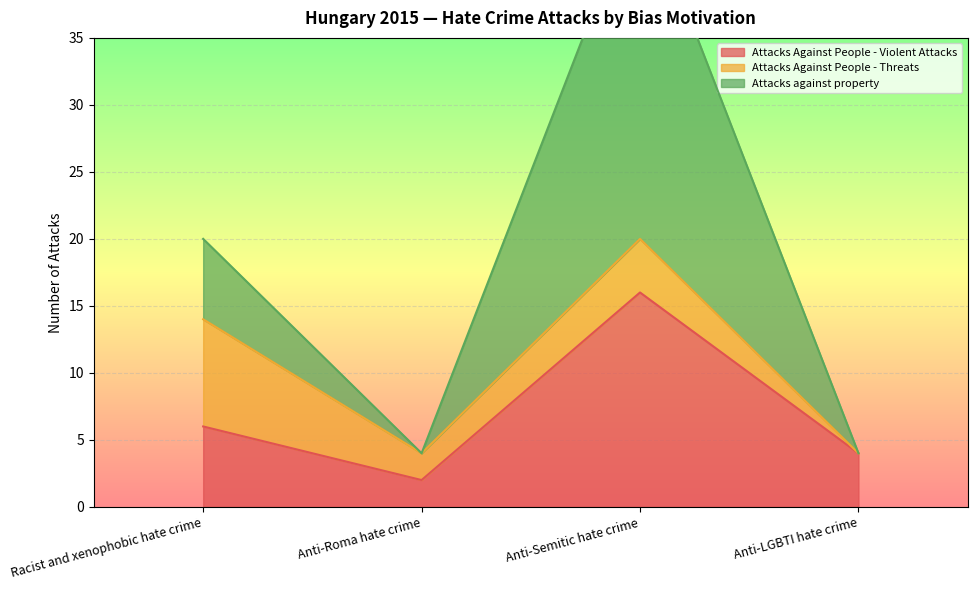

What is the maximum value for Attacks Against People - Violent Attacks?

16